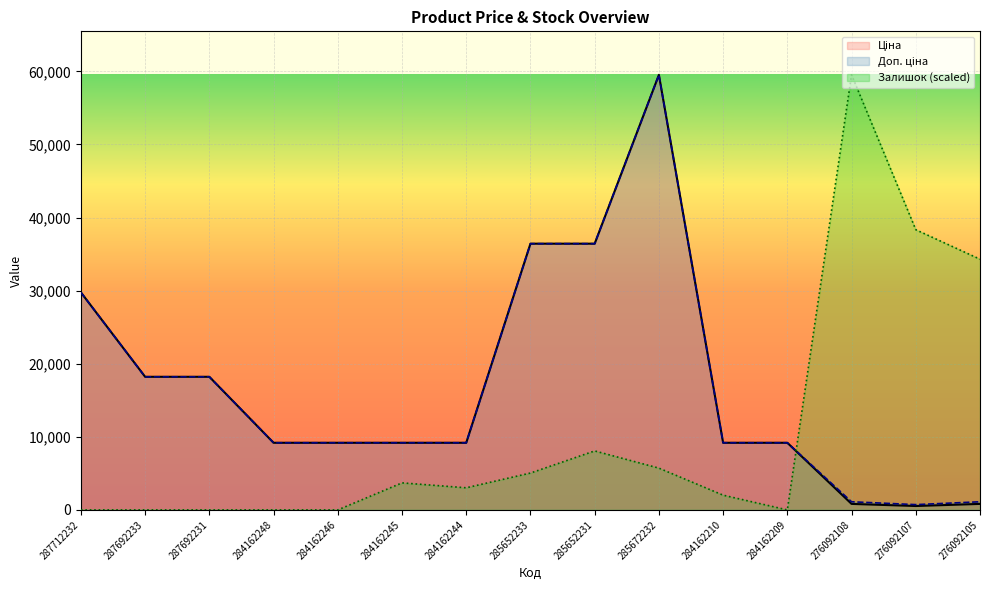

Reading left to right, transcribe all the data shown in this chart.

Ціна: 287712232=29761.5	287692233=18212.0	287692231=18212.0	284162248=9185.1	284162246=9185.1	284162245=9185.1	284162244=9185.1	285652233=36424.0	285652231=36424.0	285672232=59523.0	284162210=9185.1	284162209=9185.1	276092108=822.0	276092107=534.3	276092105=822.0
Доп. ціна: 287712232=29761.5	287692233=18212.0	287692231=18212.0	284162248=9185.1	284162246=9185.1	284162245=9185.1	284162244=9185.1	285652233=36424.0	285652231=36424.0	285672232=59523.0	284162210=9185.1	284162209=9185.1	276092108=1114.0	276092107=724.0	276092105=1114.0
Залишок: 287712232=0.0	287692233=0.0	287692231=0.0	284162248=0.0	284162246=0.0	284162245=3699.2	284162244=3026.6	285652233=5044.3	285652231=8070.9	285672232=5716.9	284162210=2017.7	284162209=0.0	276092108=59523.0	276092107=38336.8	276092105=34301.4